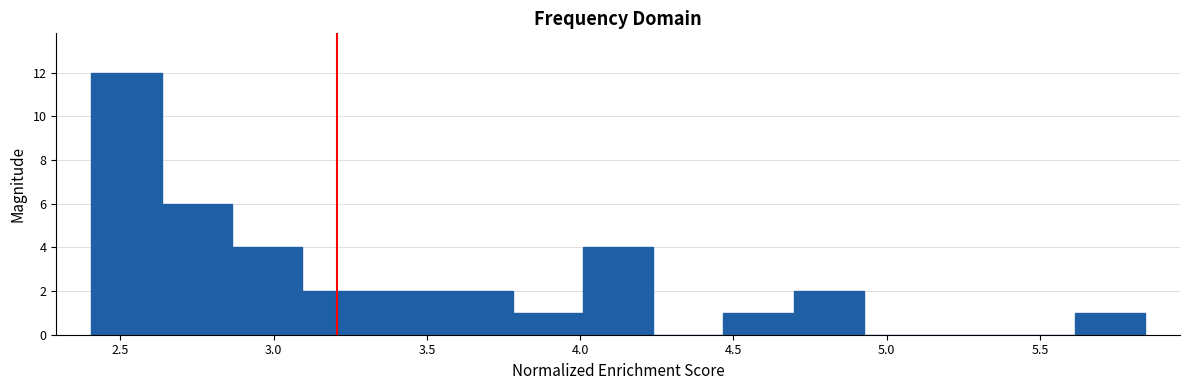

How tall is the bar that spans 2.40 to 2.65 on the x-axis? Neither the bar edges nor the heights are printed on the chart, so give them approximately, as read against the axes.

12